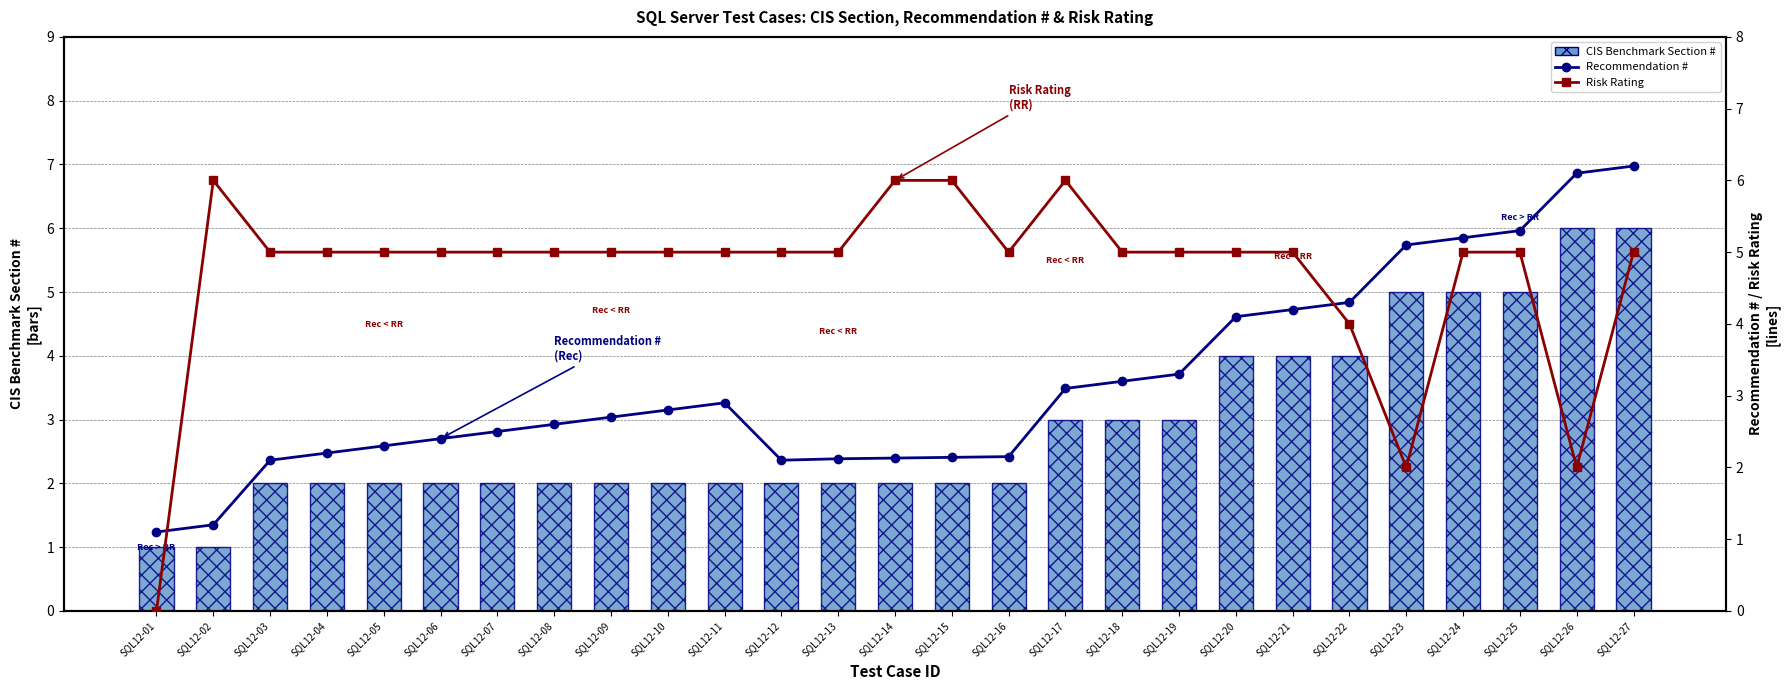

At which category is the sum across all series the highest?

SQL12-27